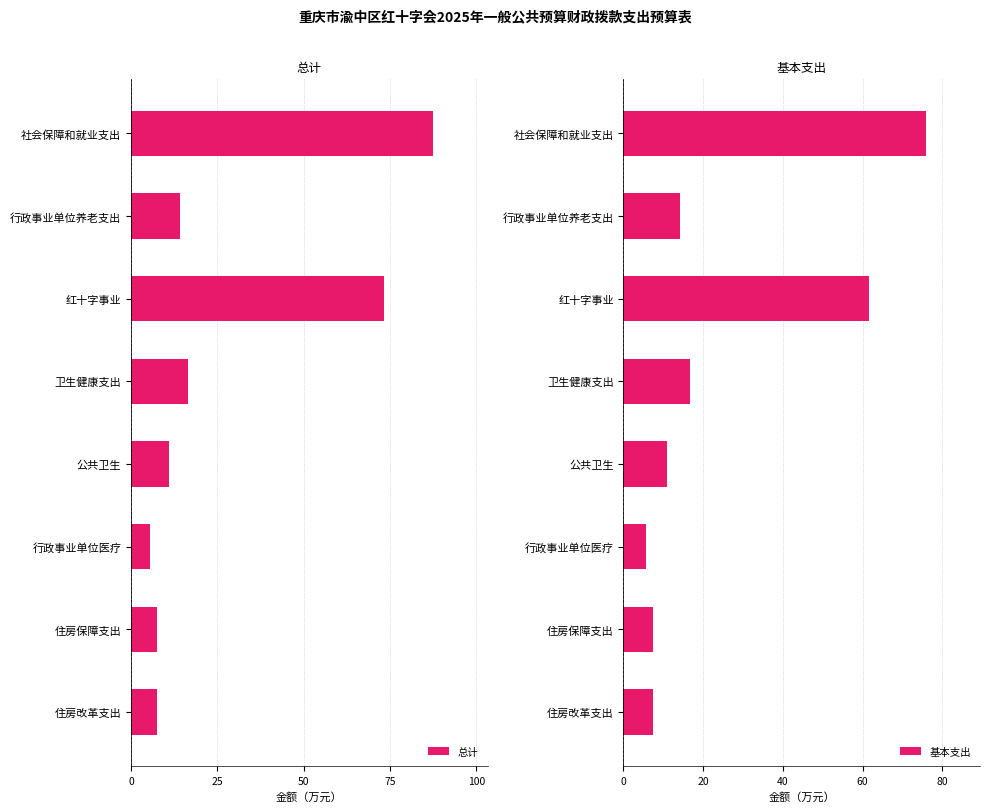

The 总计 series shows 24.6 at 卫生健康支出. True or false?

False